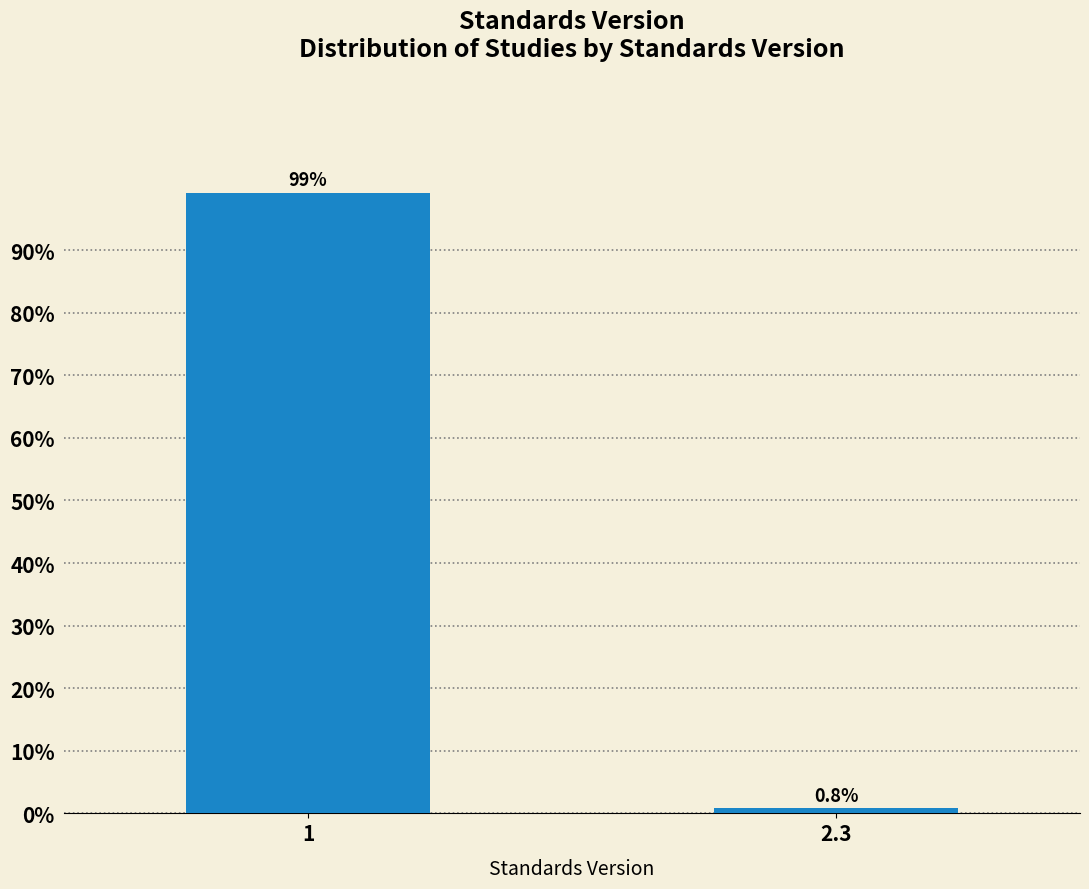

Reading right to left, extract all data points from this chart.

2.3=0.8	1=99.2